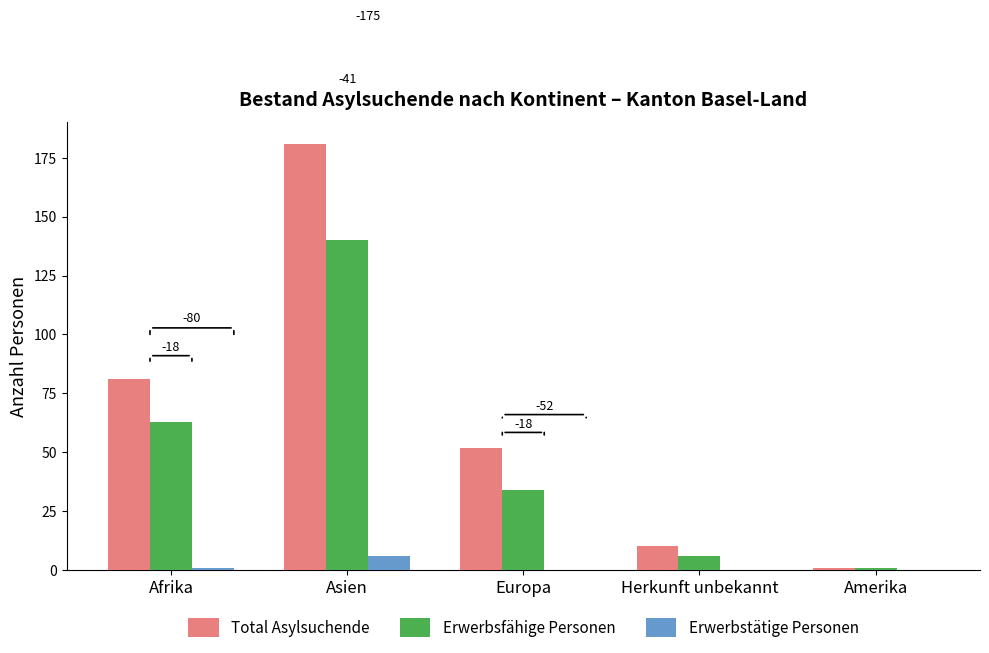

Are the bars horizontal?

No